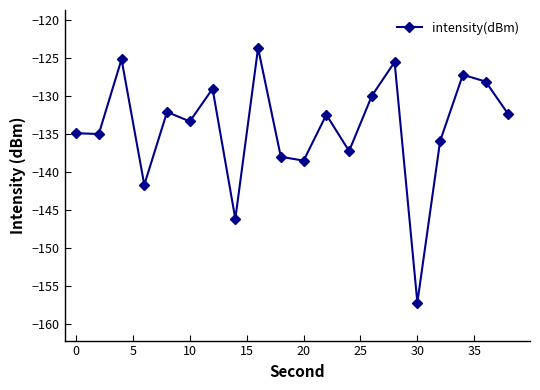

True or false: the data has more than 1 interior local peaks.

True